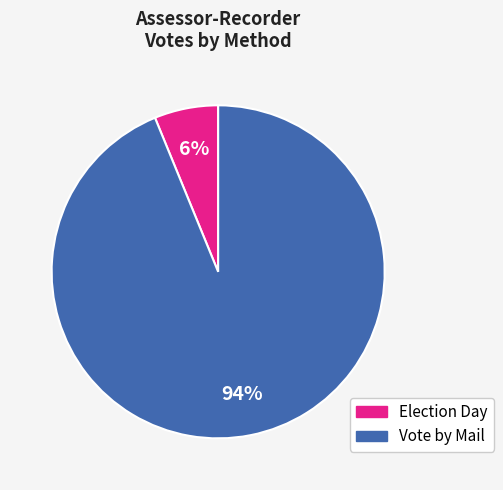

How many segments does this pie chart have?

2